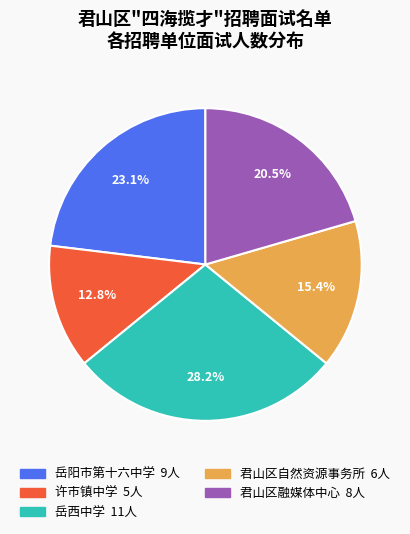

Is there any slice that represents more than half of the pie?

No